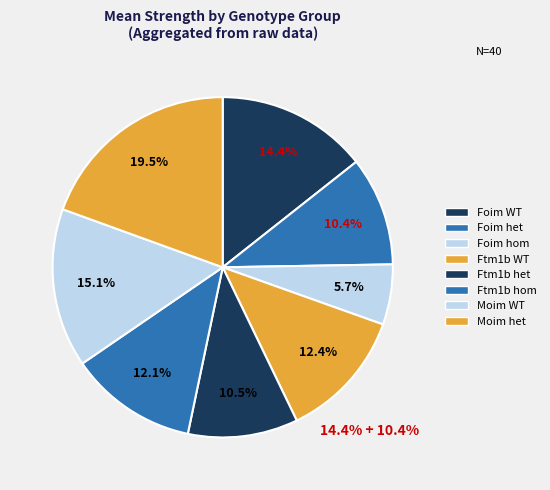

How many segments does this pie chart have?

8